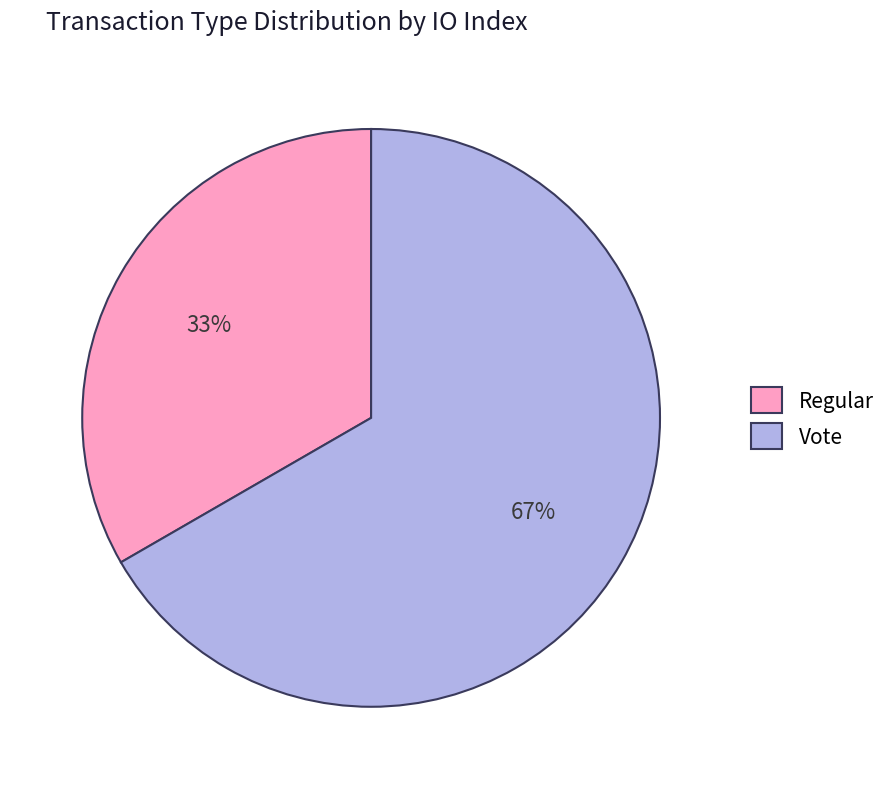

To the nearest percent, what is the average slice percentage?

50%